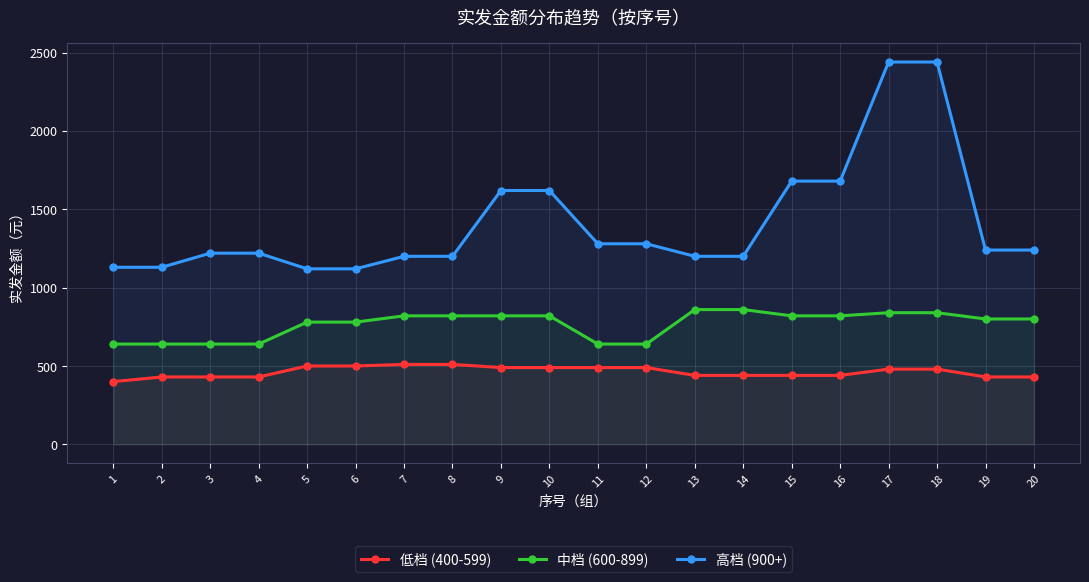

Which label corresponds to the smallest value in the chart?

1